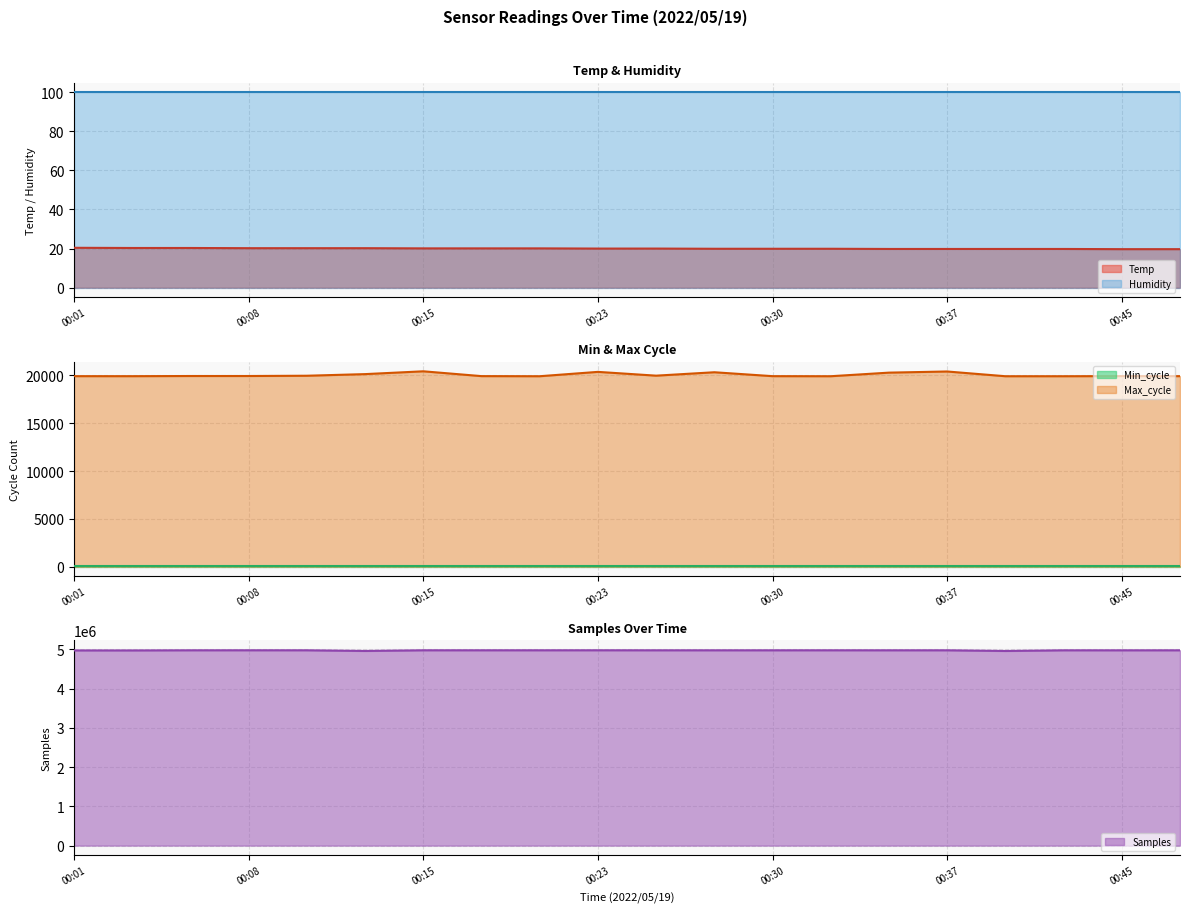

Is it true that Temp equals 19.8 at 00:37?

True